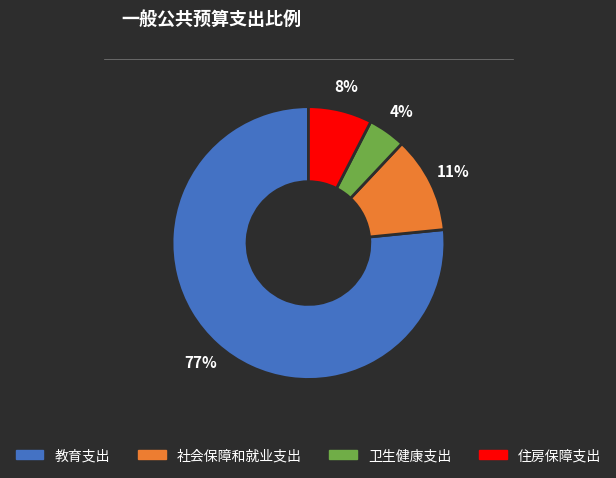

Which category accounts for the majority?

教育支出